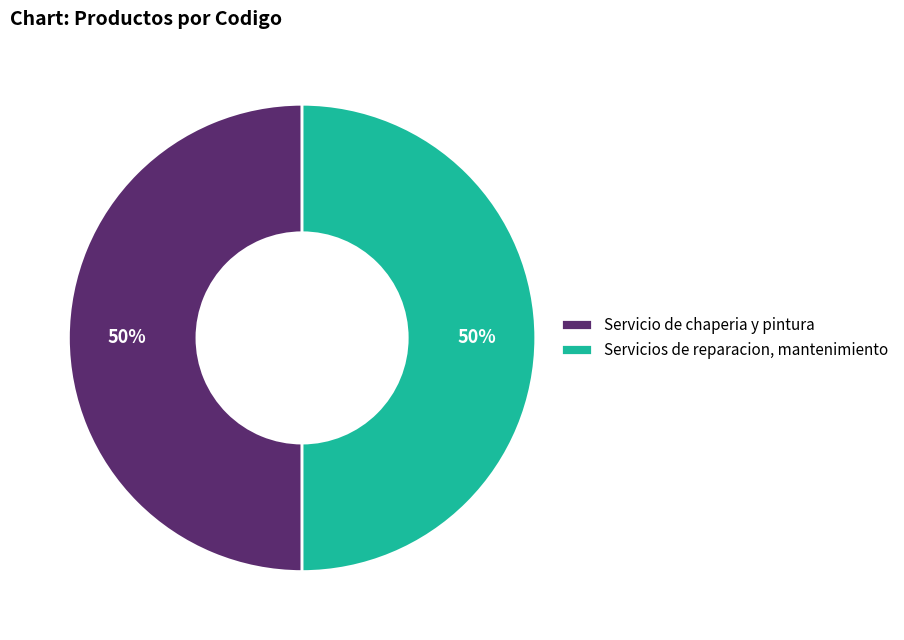

What is the ratio of the value at Servicio de chaperia y pintura to the value at Servicios de reparacion, mantenimiento?

1.0